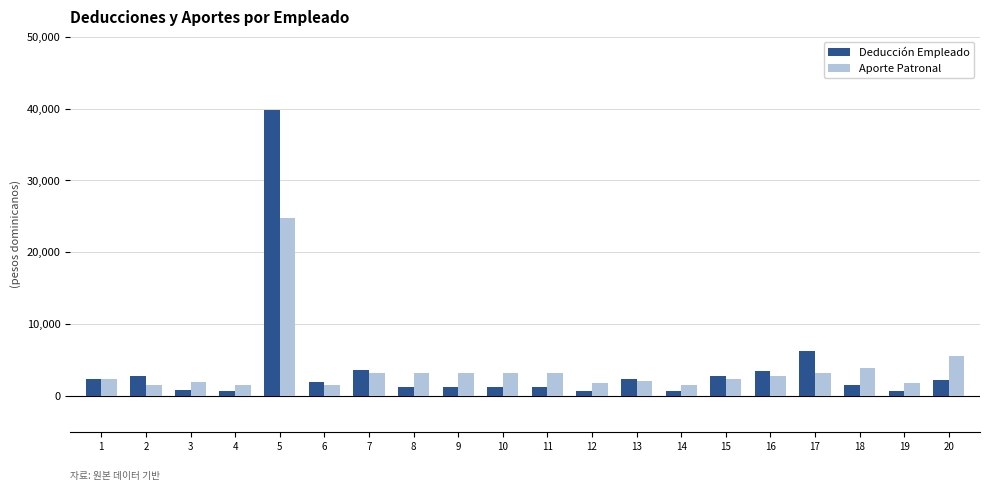

What is the minimum value for Aporte Patronal?

1549.0